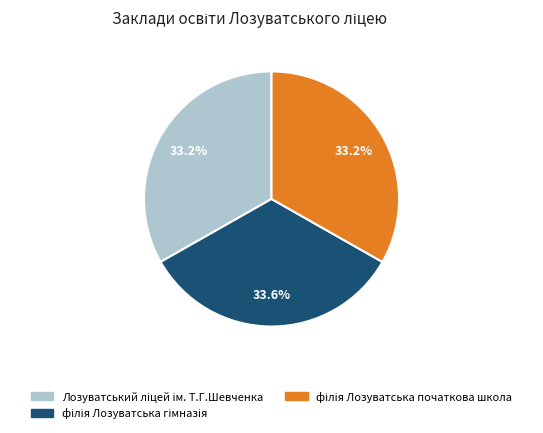

Is there a majority slice in this chart?

No